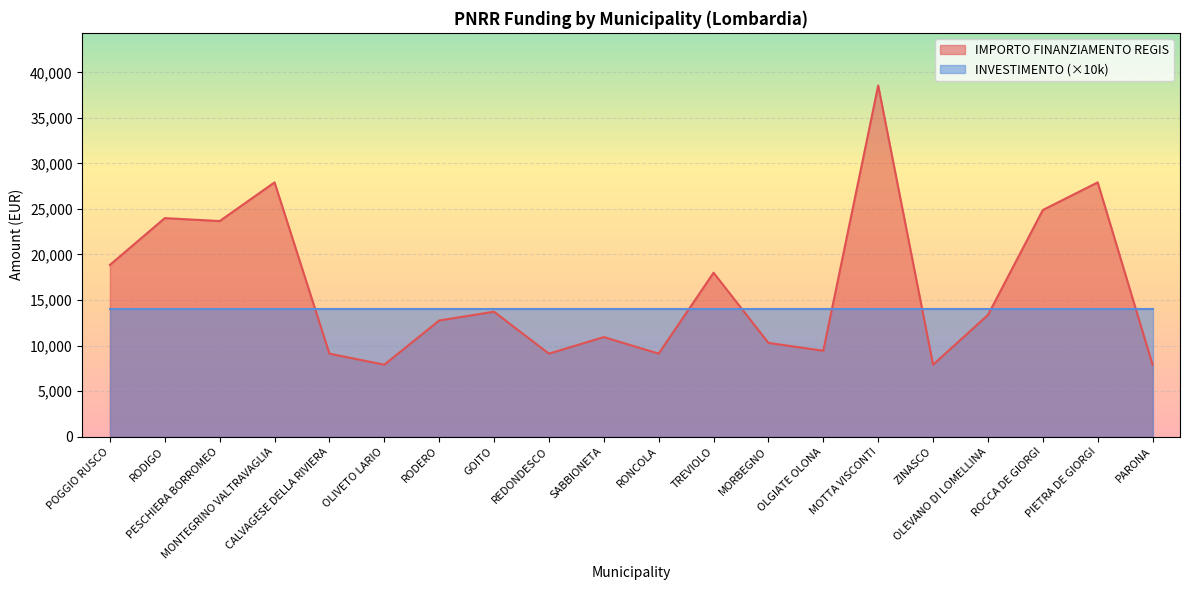

What is the smallest value displayed?

7891